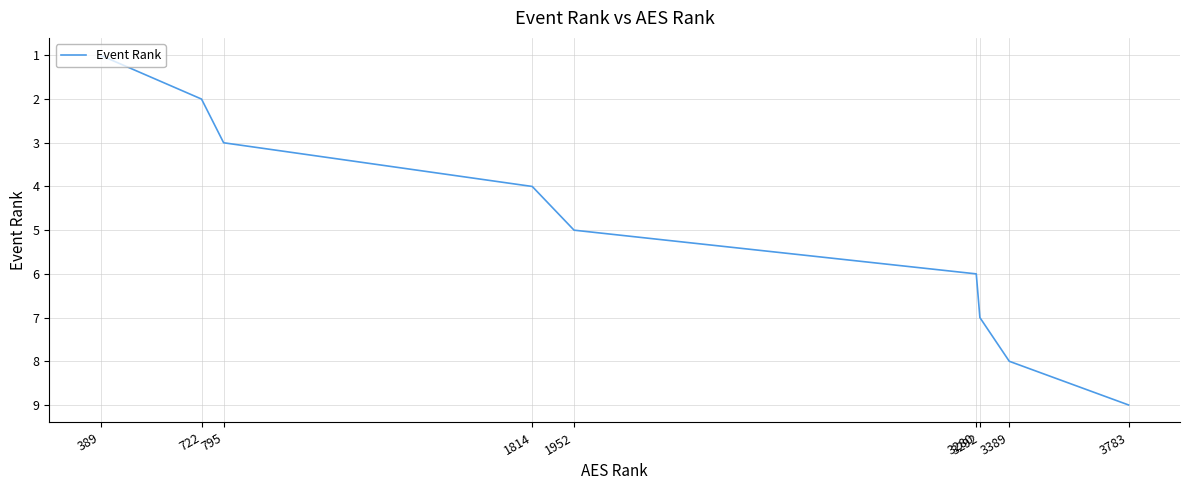

List the labels in order of value, smallest first.

389, 722, 795, 1814, 1952, 3280, 3292, 3389, 3783